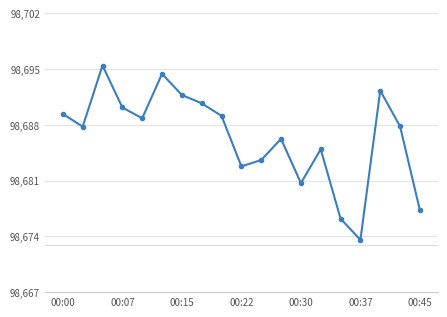

Is this an area chart (filled region under the line)?

No